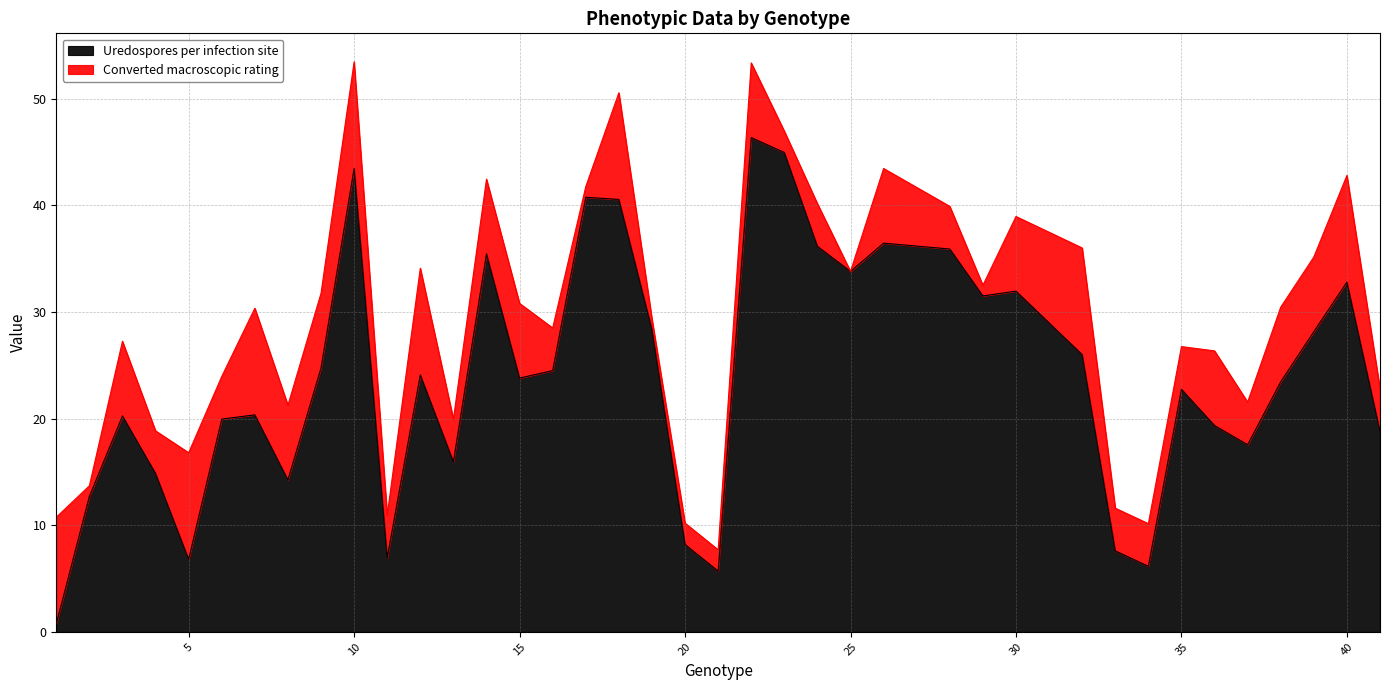

The Uredospores per infection site series shows 8.2 at 20. True or false?

True